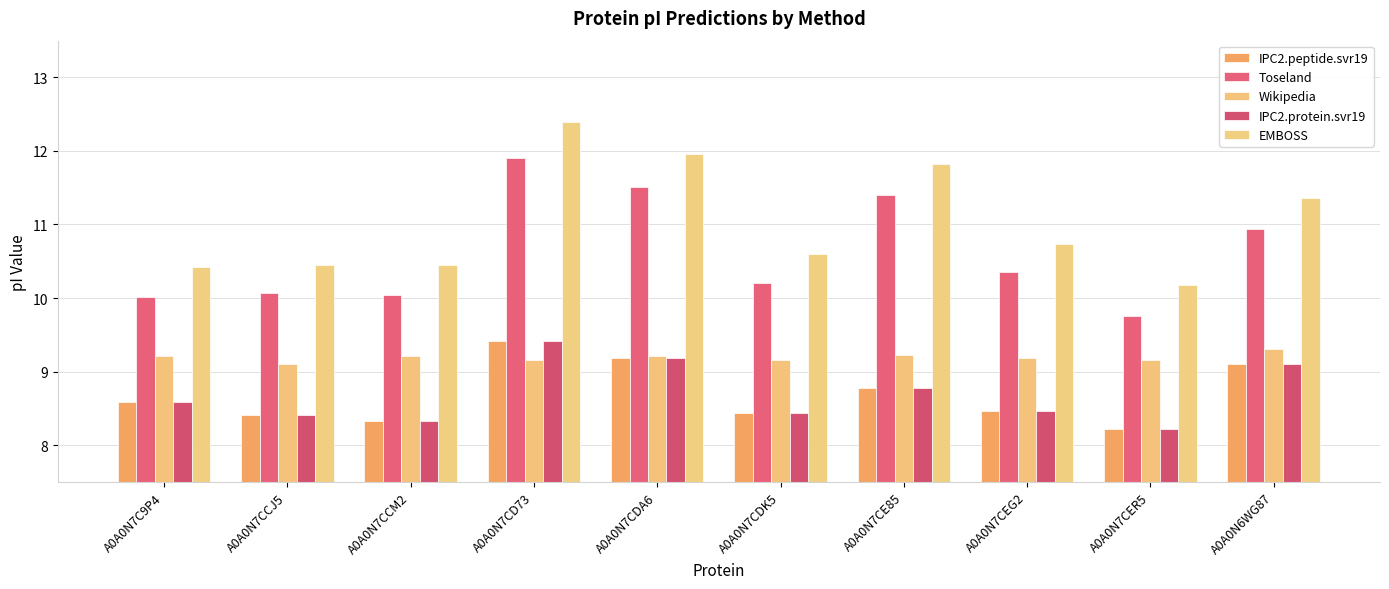

Which series has the largest total across all categories?

EMBOSS